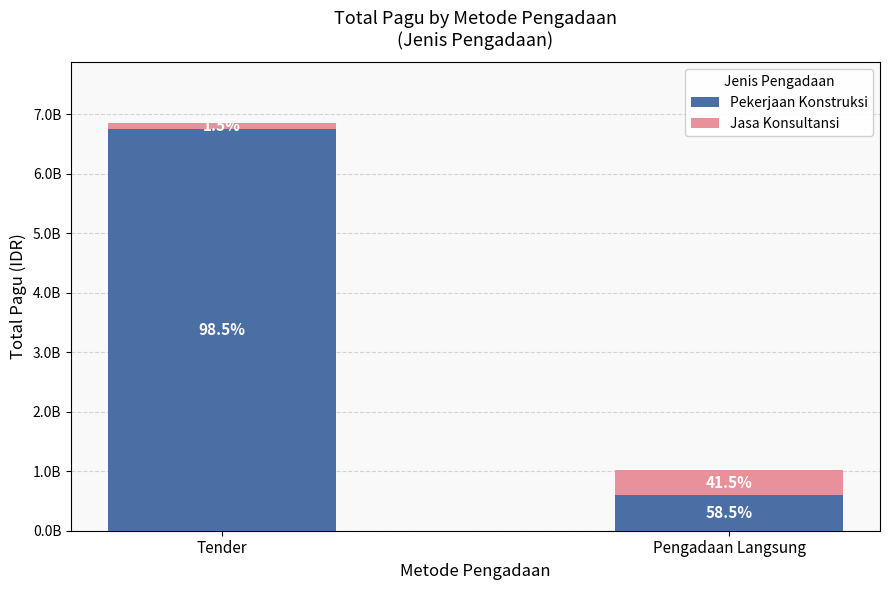

Between Pengadaan Langsung and Tender, which is larger?

Tender